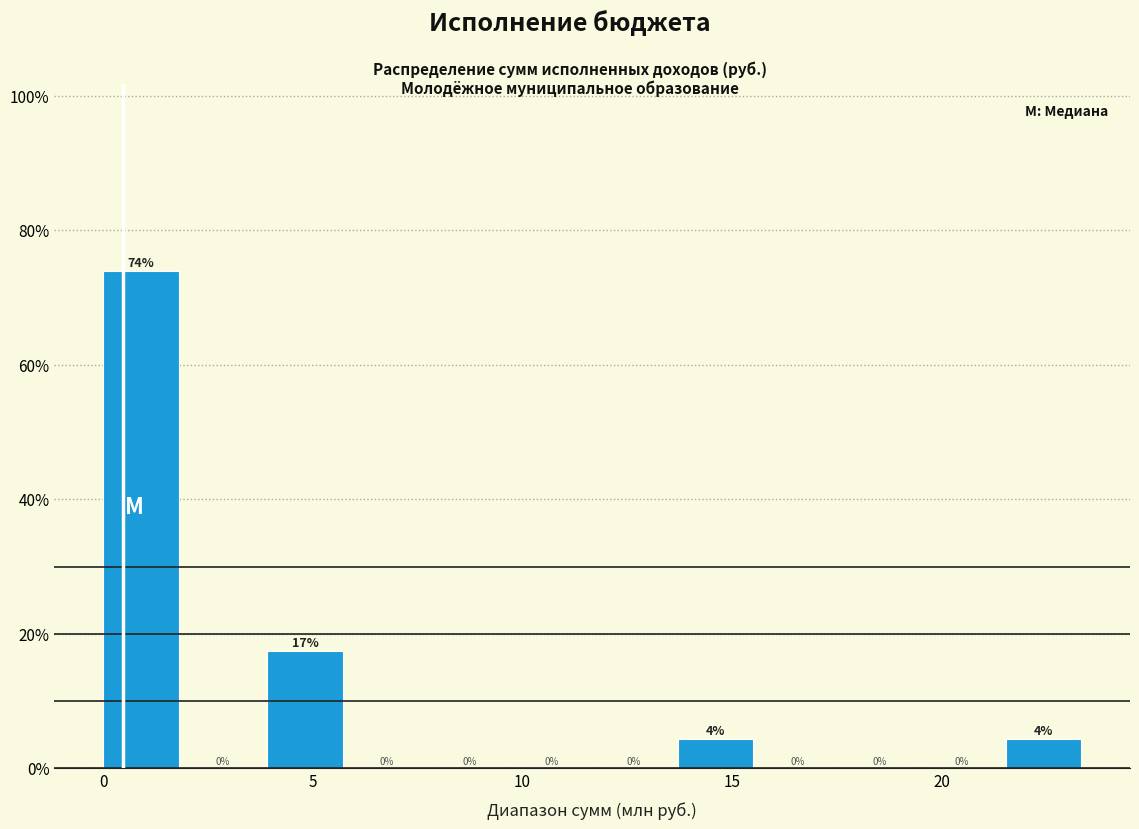

Read against the x-axis, roughly where is the centre of the tallest bar?

1.0